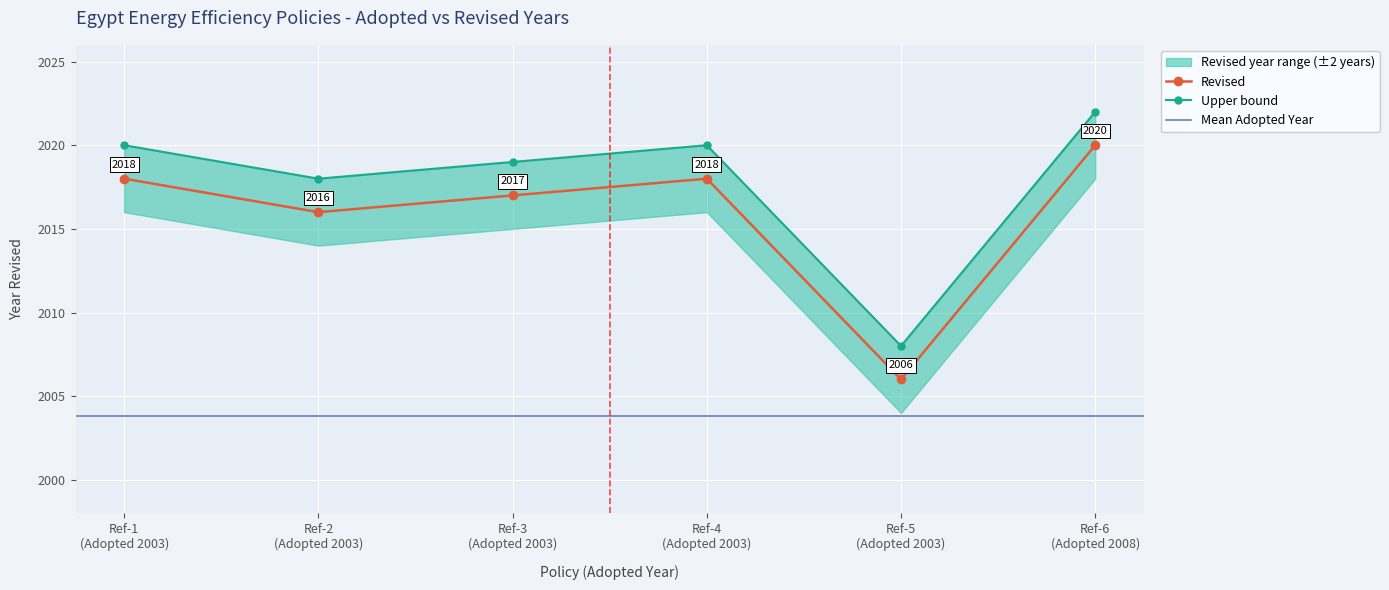

How many values in the Revised series exceed 2018?

1